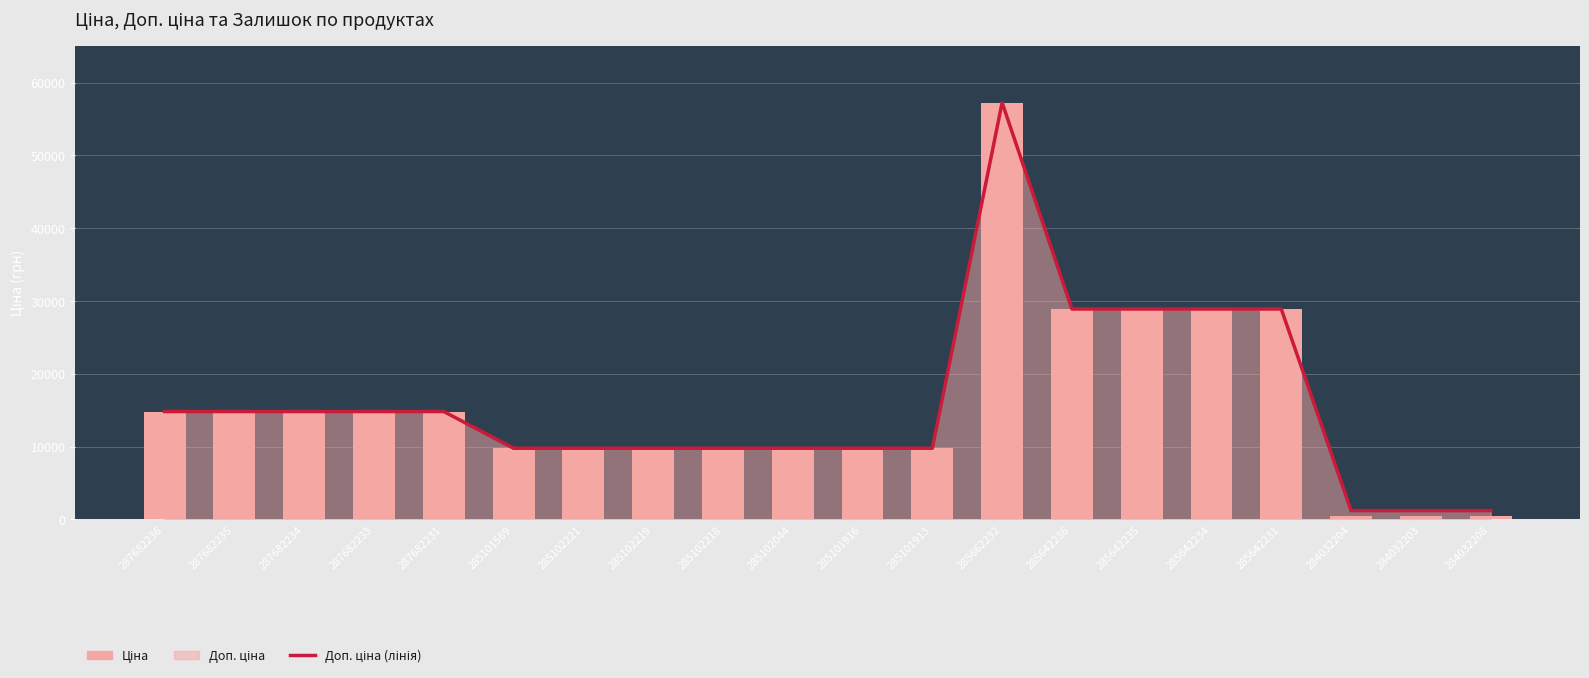

What is the average value of the Доп. ціна (лінія) series?

15950.7